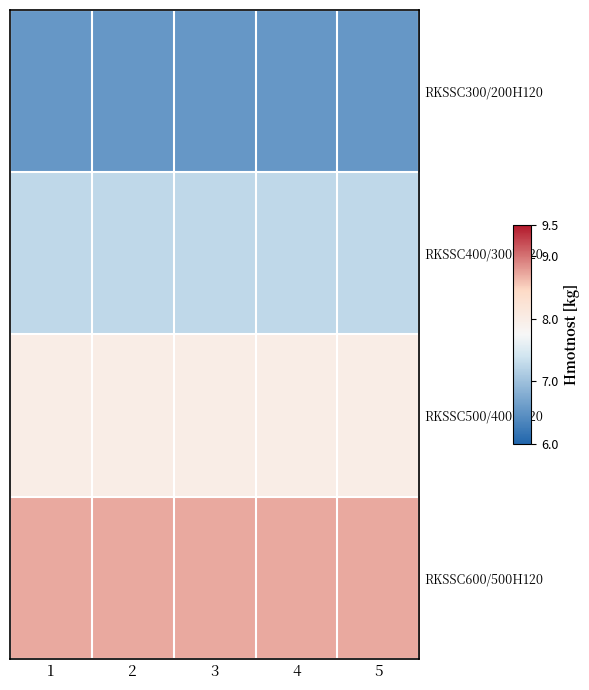

Reading left to right, list all the values displayed in this chart.

RKSSC300/200H120: 1=6.5	2=6.5	3=6.5	4=6.5	5=6.5
RKSSC400/300H120: 1=7.3	2=7.3	3=7.3	4=7.3	5=7.3
RKSSC500/400H120: 1=8.0	2=8.0	3=8.0	4=8.0	5=8.0
RKSSC600/500H120: 1=8.7	2=8.7	3=8.7	4=8.7	5=8.7